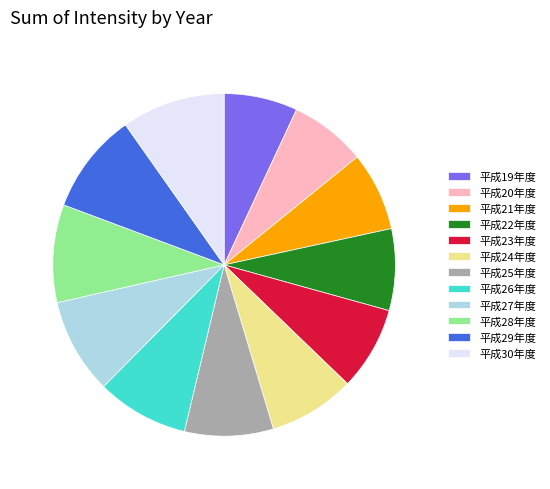

Between 平成28年度 and 平成24年度, which is larger?

平成28年度